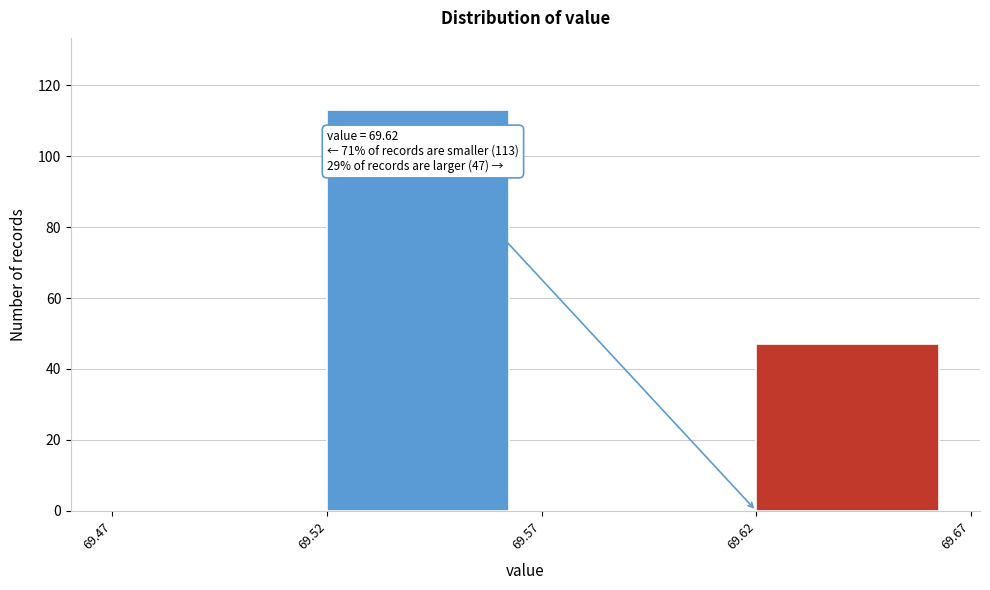

Over which range of the x-axis is the bar tallest?

69.52 to 69.57